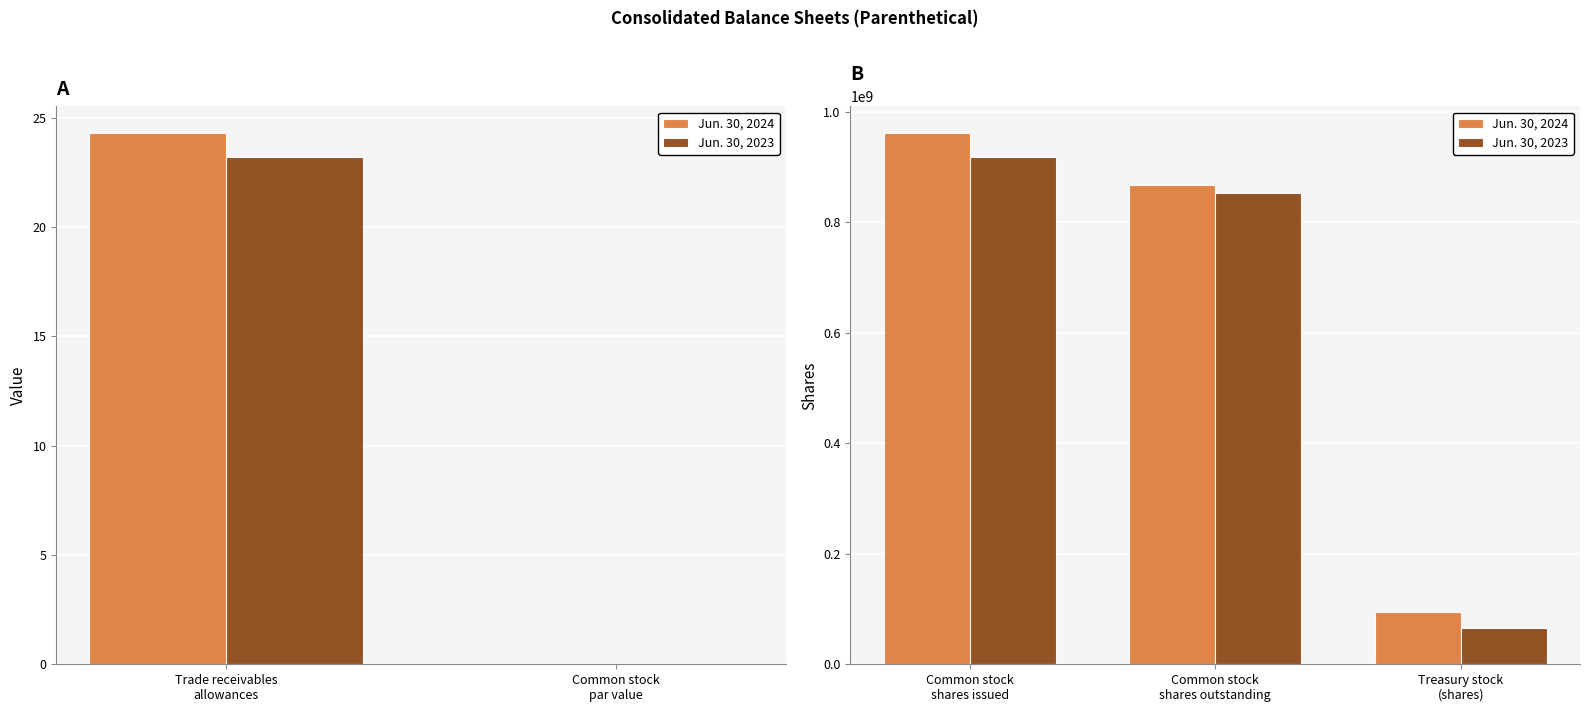

What are all the series names shown in the legend?

Jun. 30, 2024, Jun. 30, 2023